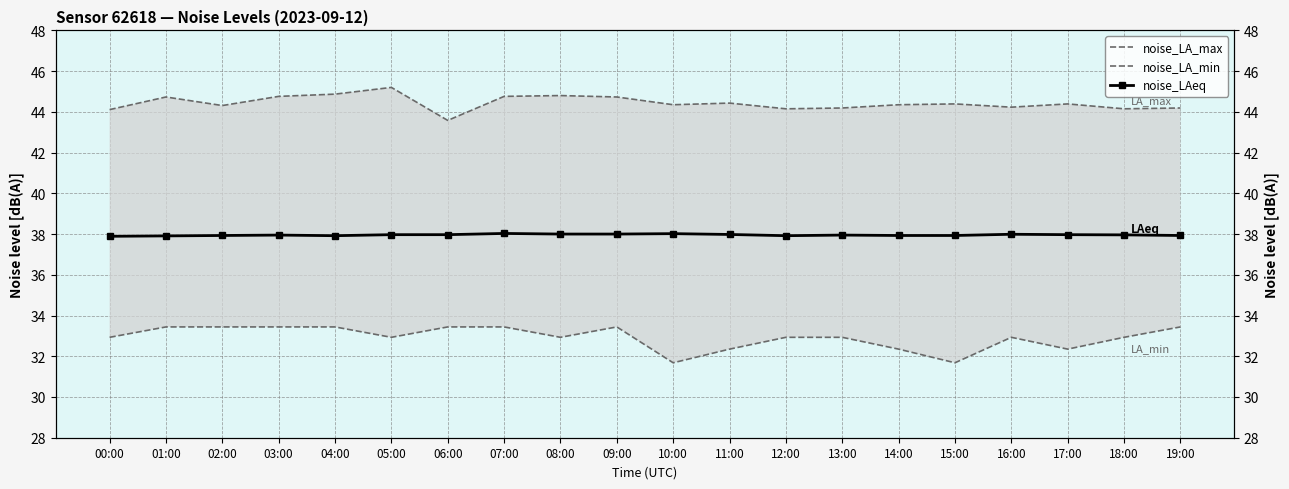

Which series has the largest total across all categories?

noise_LA_max